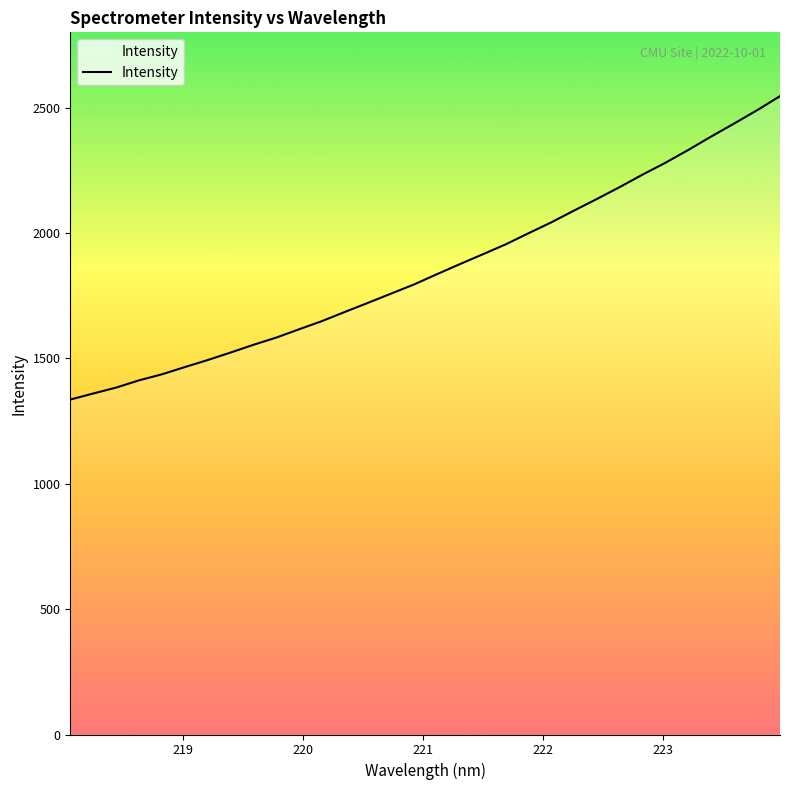

What is the maximum value shown in the chart?

2546.3